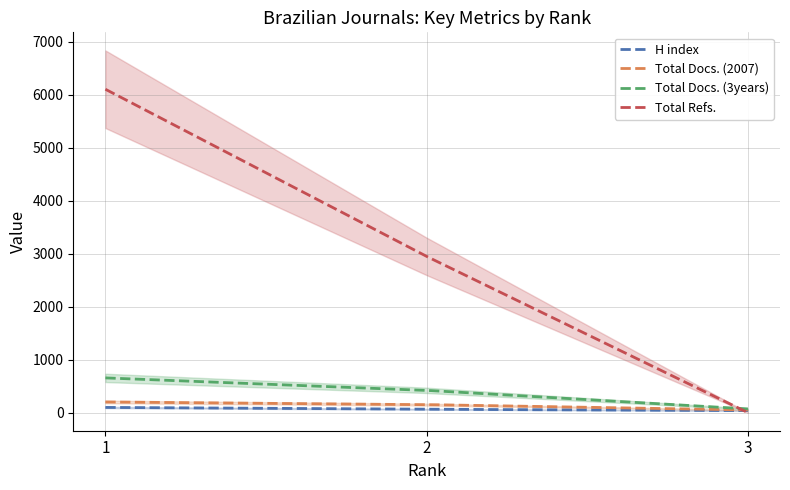

What is the maximum value shown in the chart?

6101